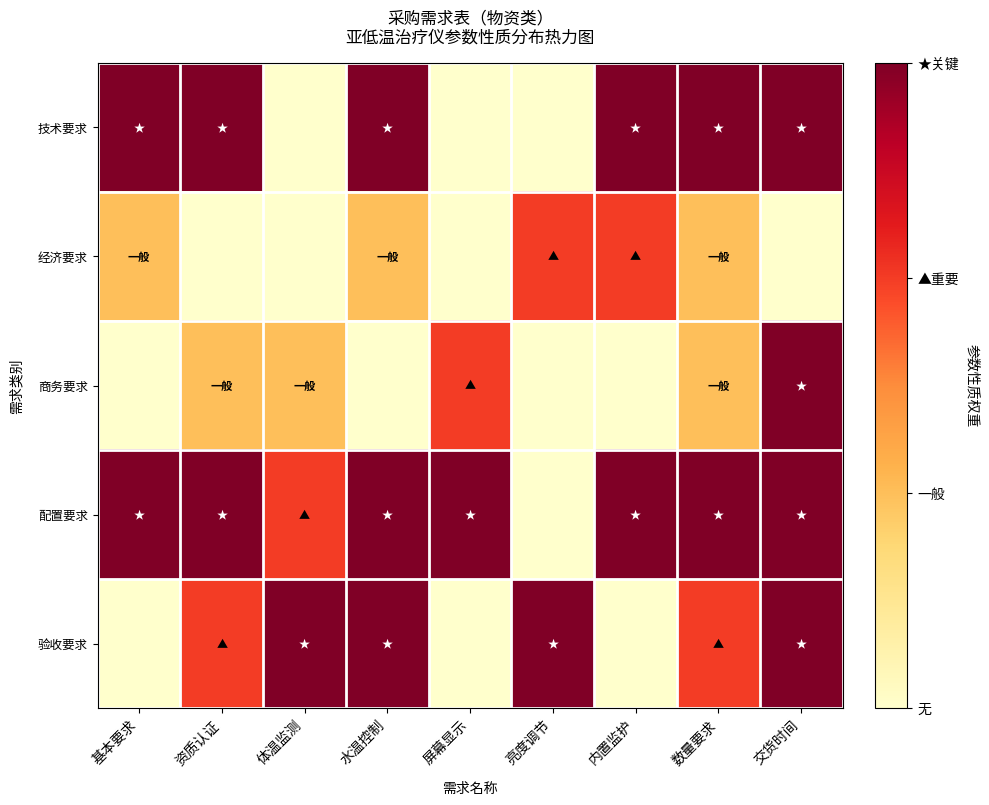

Which series has the largest range (max minus min)?

技术要求